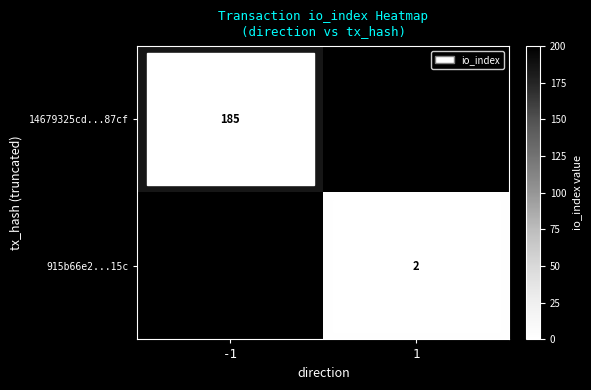

At how many categories does at least one series exceed 128?

1